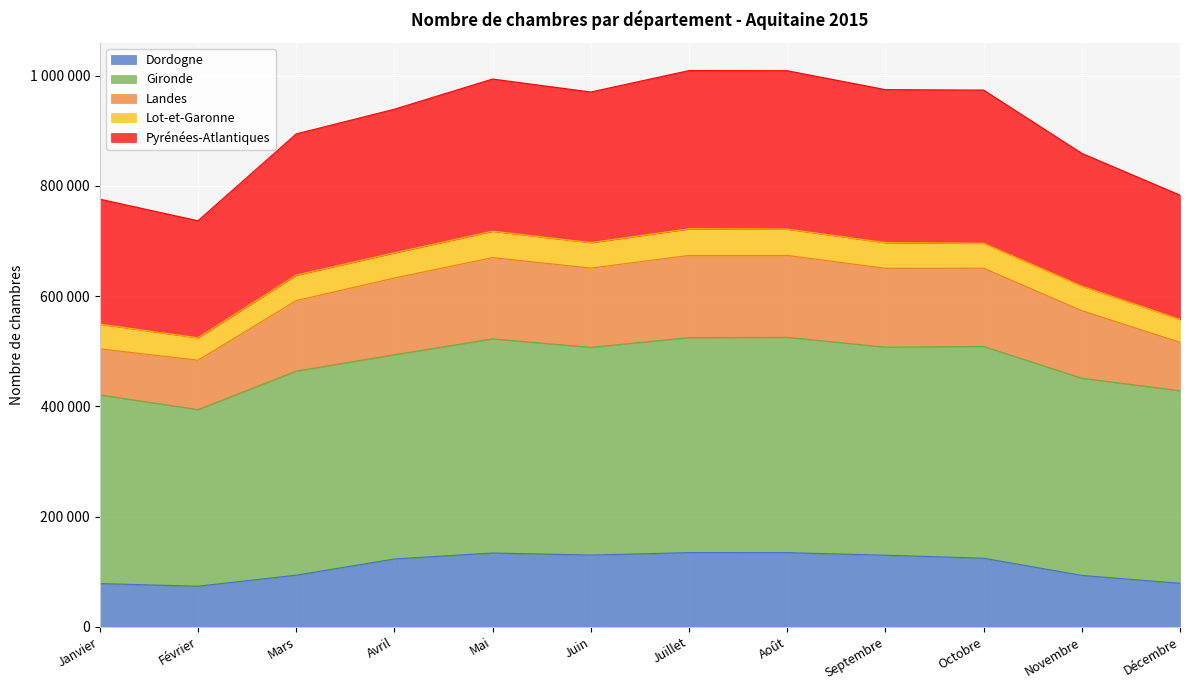

How many categories are shown in the chart?

12